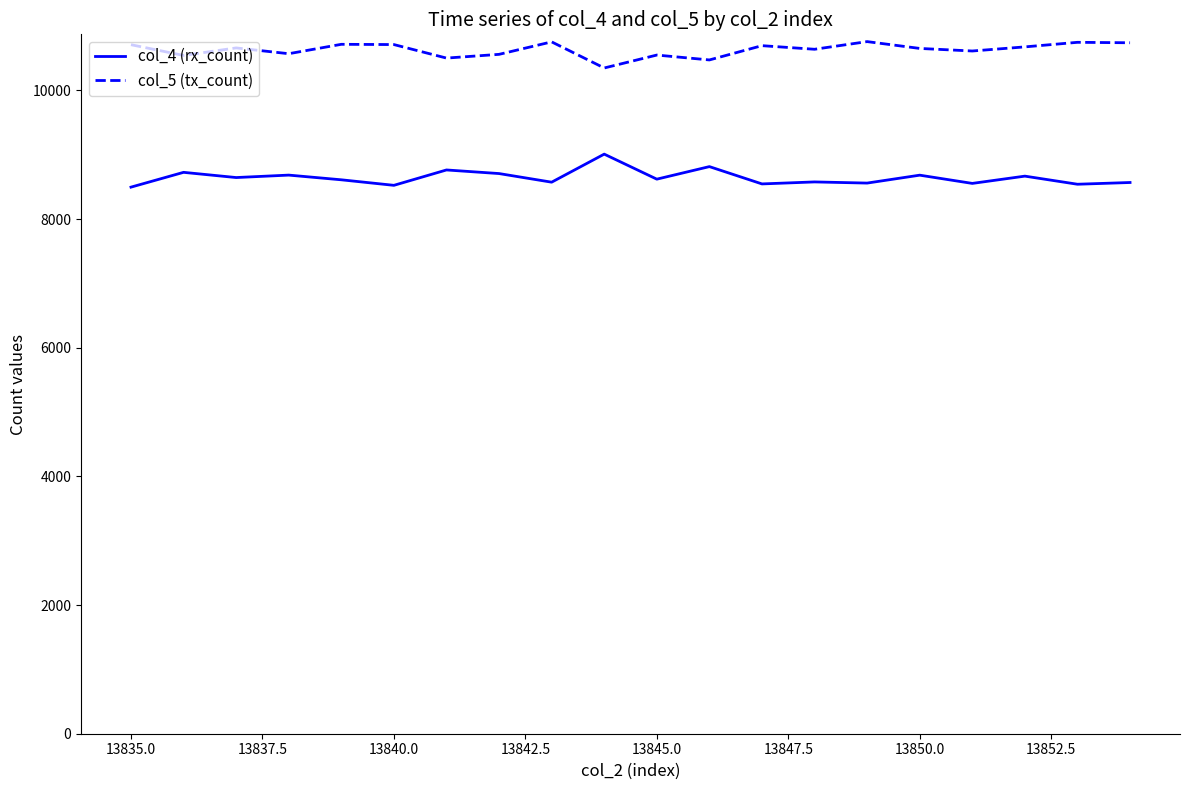

What is the lowest value of the col_4 (rx_count) series?

8496